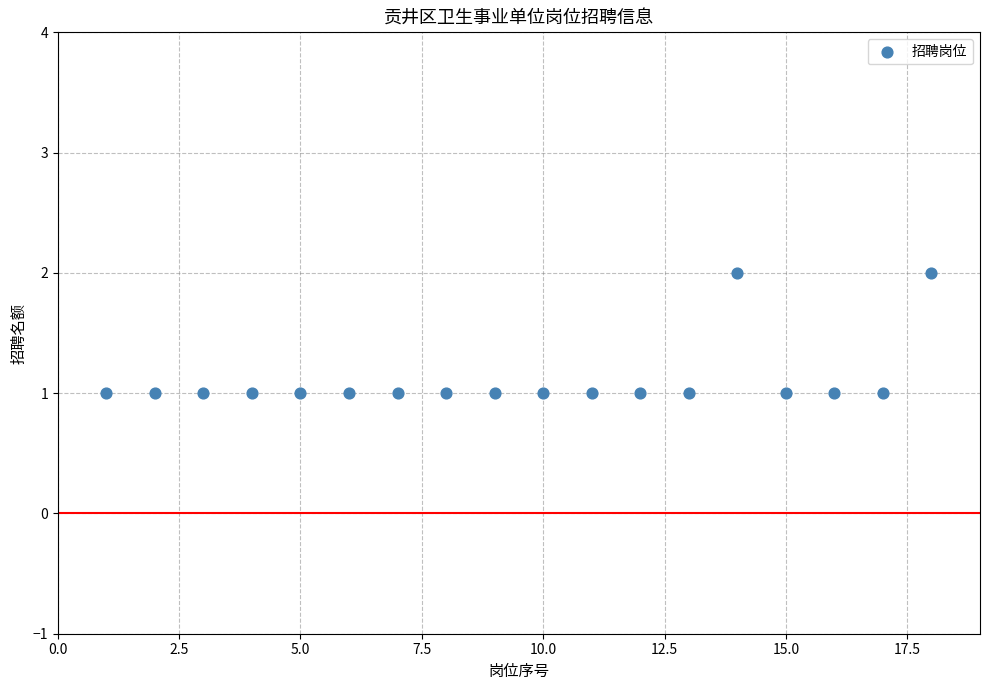

What is the range of X values (max minus min)?

17